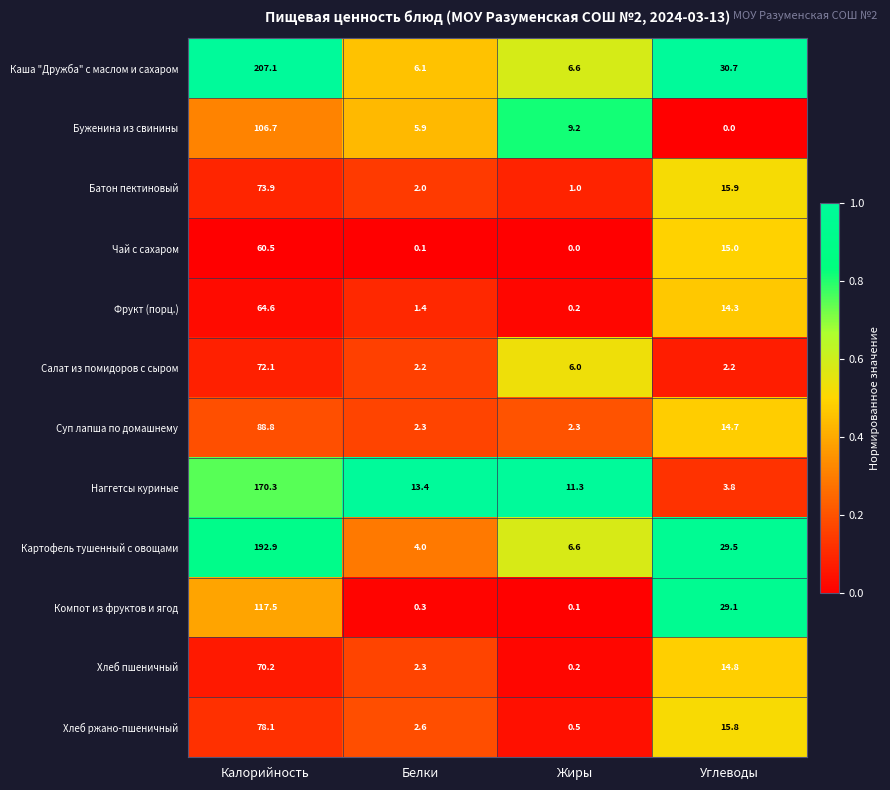

The value of Салат из помидоров с сыром at Углеводы is 1.4. True or false?

False